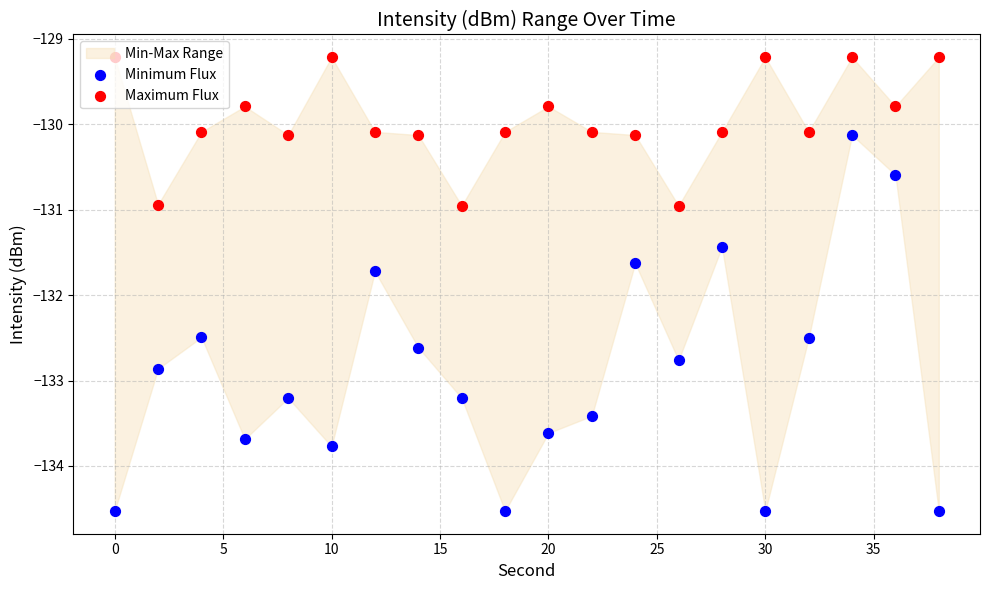

Is the value of Maximum Flux at 40 greater than the value of Minimum Flux at 14?

Yes